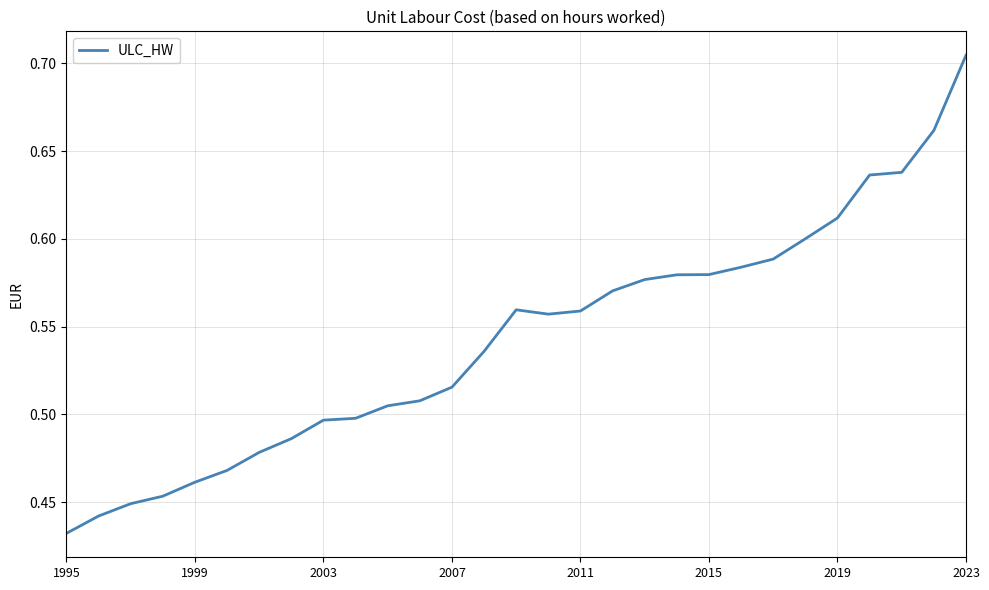

What is the difference between the maximum and minimum values?

0.3